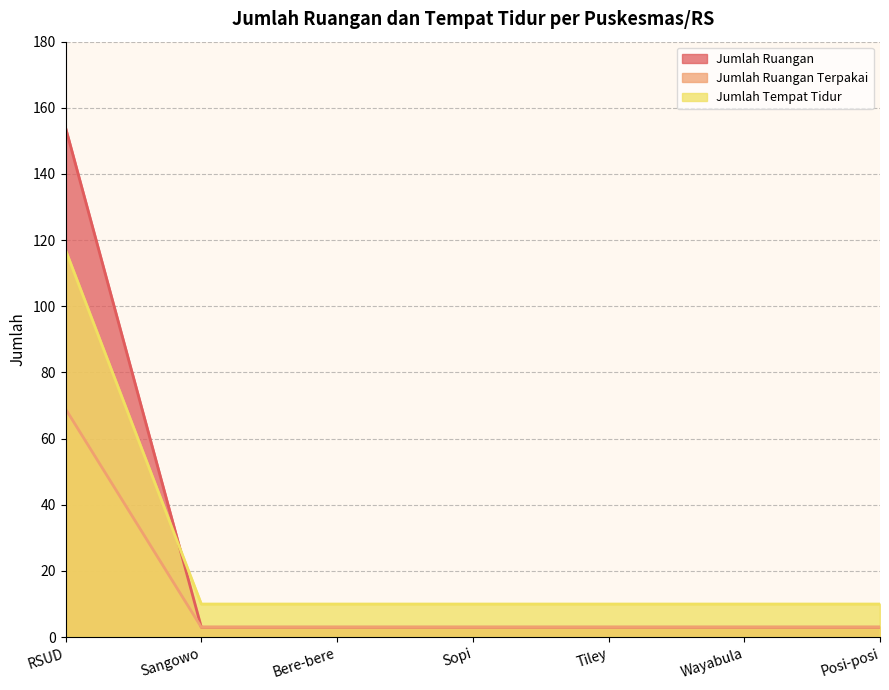

Which series has the widest spread of values?

Jumlah Ruangan Terpakai